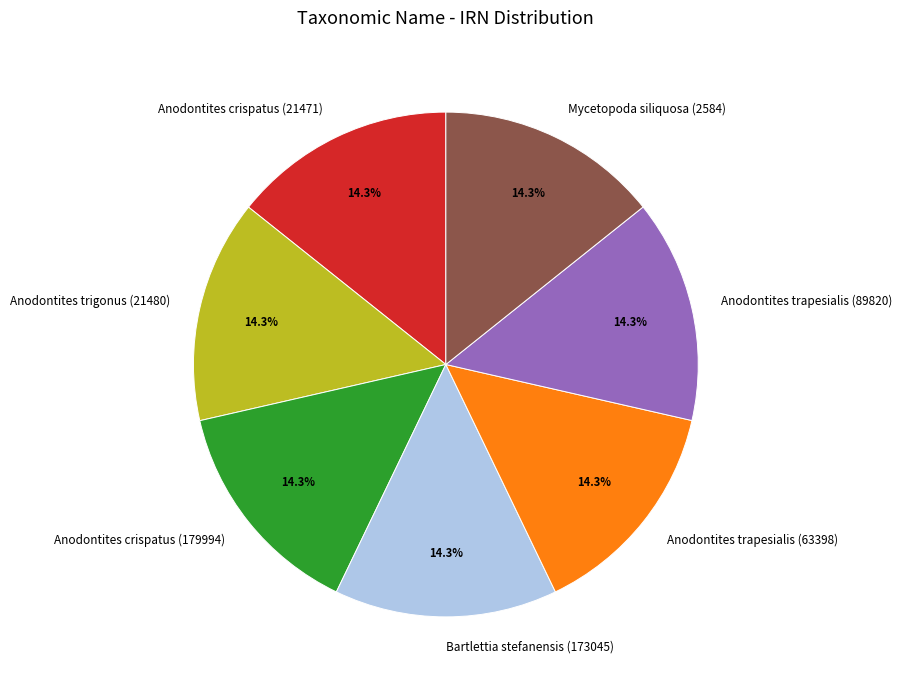

Is there a majority slice in this chart?

No